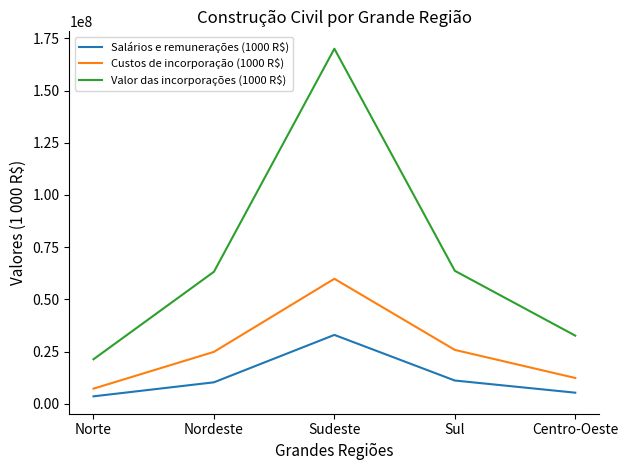

At how many categories does at least one series exceed 152428182?

1